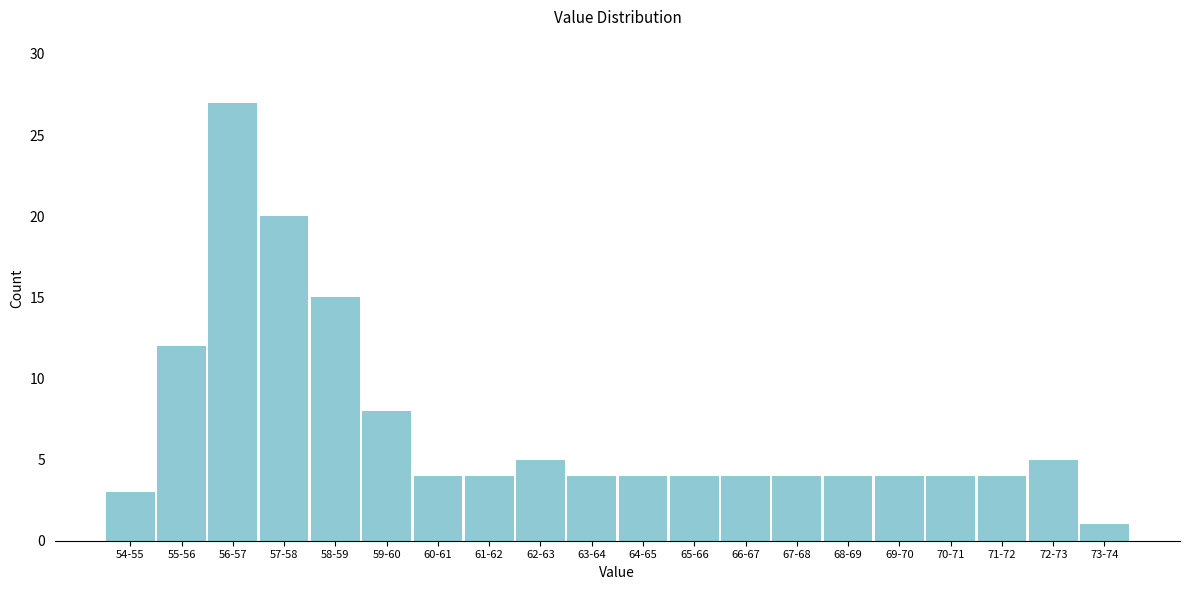

Reading right to left, what are all the values shown in this chart?

73-74=1	72-73=5	71-72=4	70-71=4	69-70=4	68-69=4	67-68=4	66-67=4	65-66=4	64-65=4	63-64=4	62-63=5	61-62=4	60-61=4	59-60=8	58-59=15	57-58=20	56-57=27	55-56=12	54-55=3